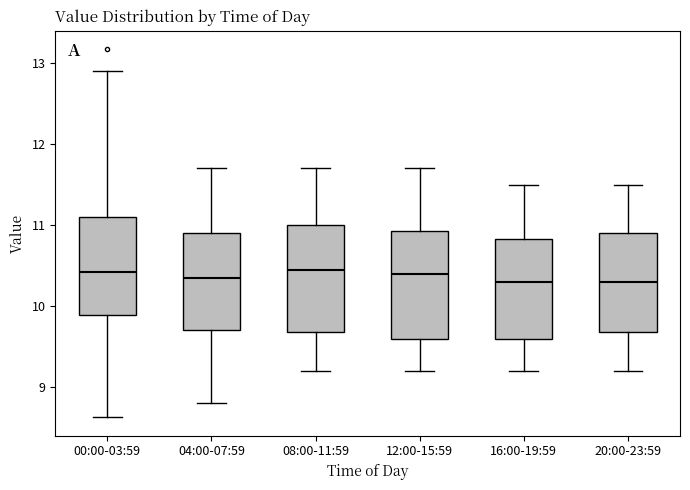

Where does the upper whisker of the box for 04:00-07:59 end on the y-axis? The values are not printed on the chart, so give them approximately, as read against the axis.

11.7